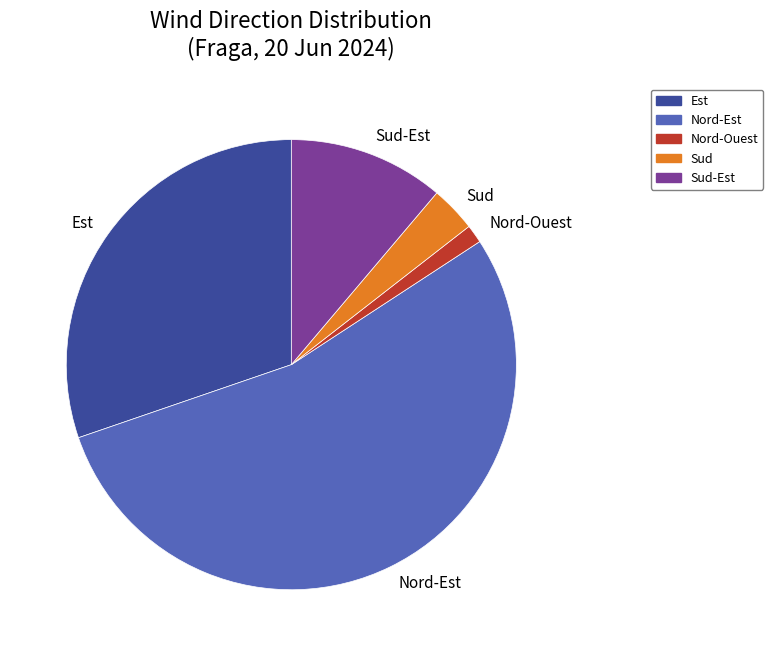

Between Sud and Nord-Ouest, which is larger?

Sud